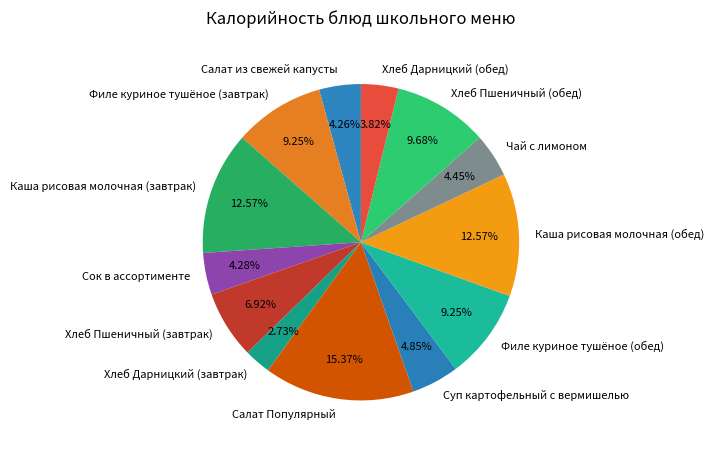

True or false: Чай с лимоном accounts for 4% of the total.

True